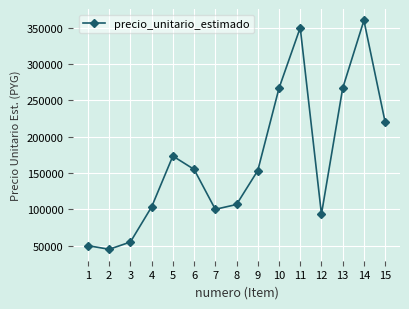

True or false: the data shows 100000 at 7.

True